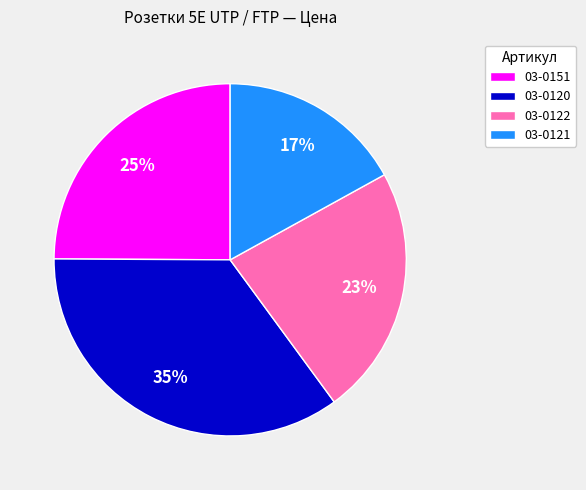

Is it true that 03-0122 is 23% of the pie?

True